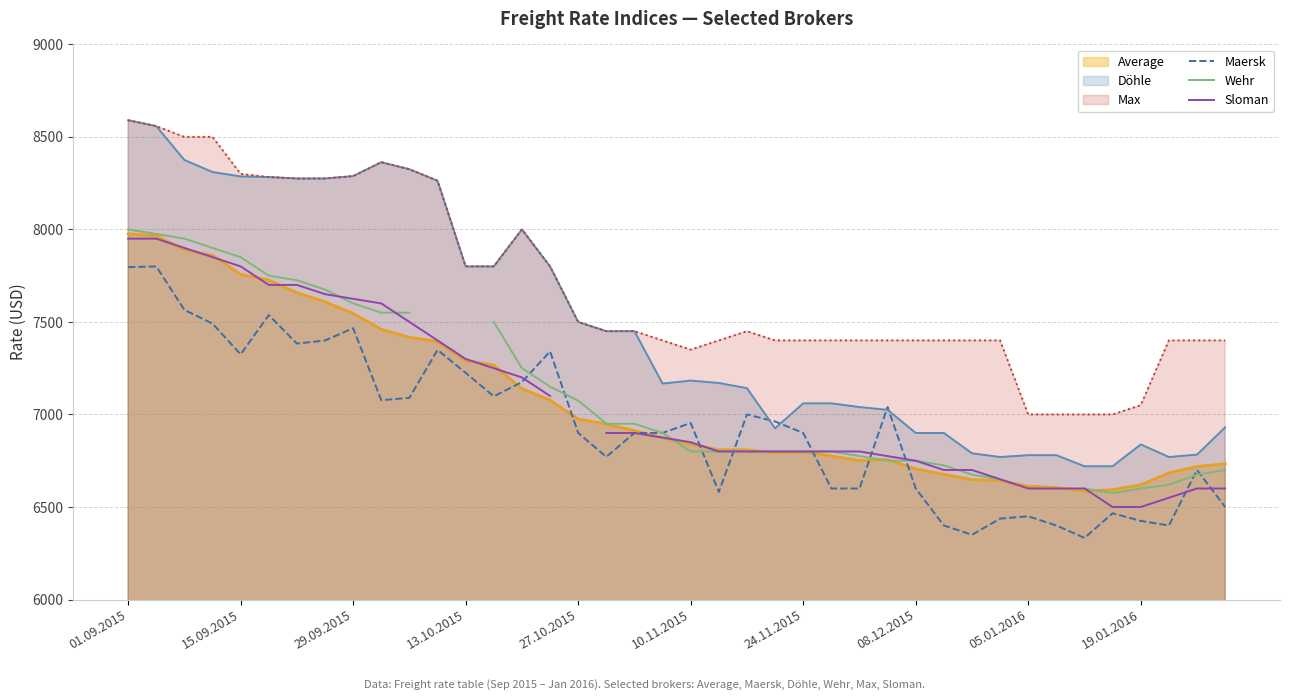

What is the difference between the maximum and minimum values in the Sloman series?

1450.0